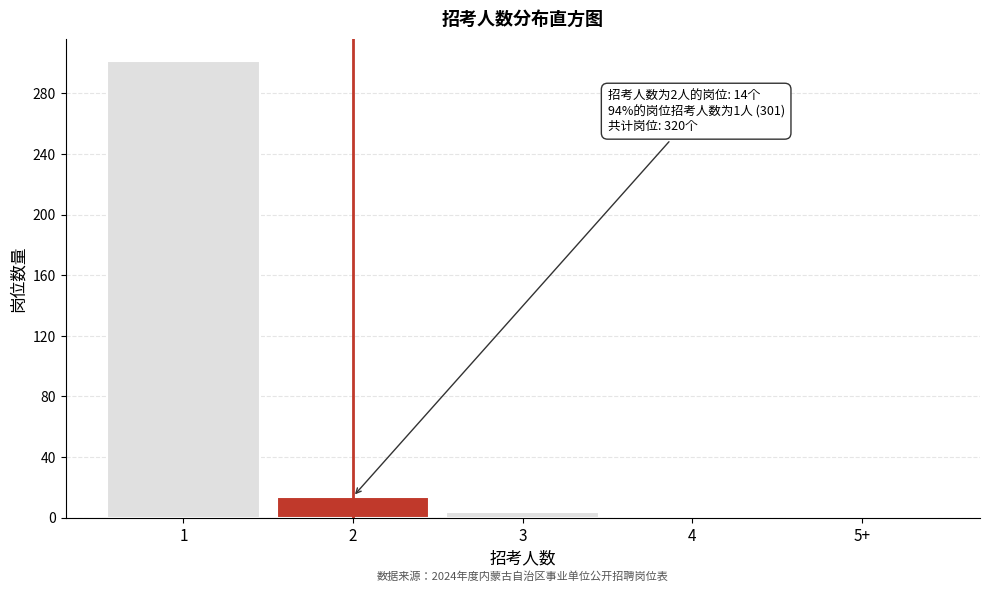

What is the greatest value displayed?

301